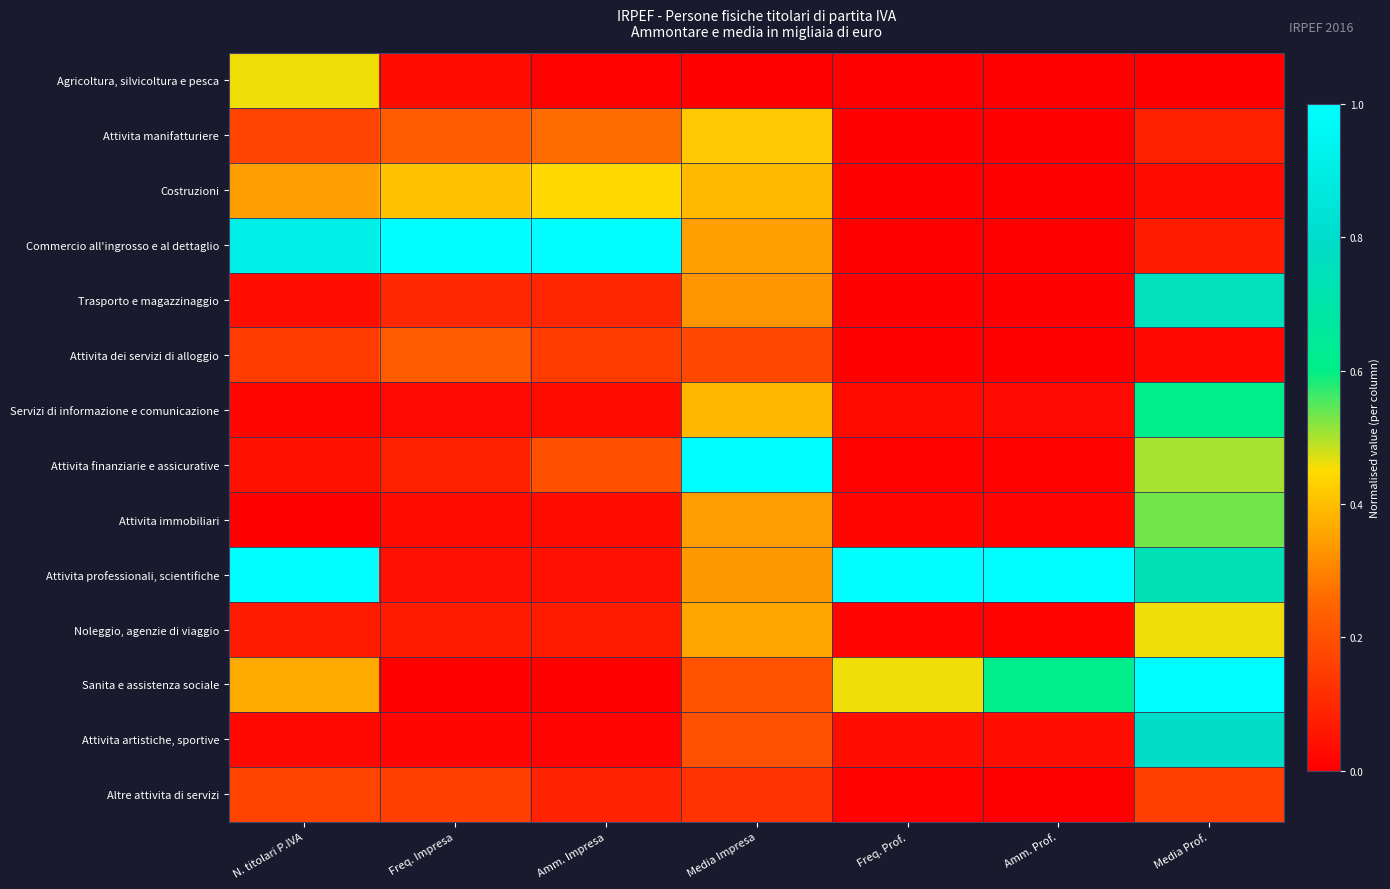

What is the spread (max minus min) of values at Media Prof.?

1.0